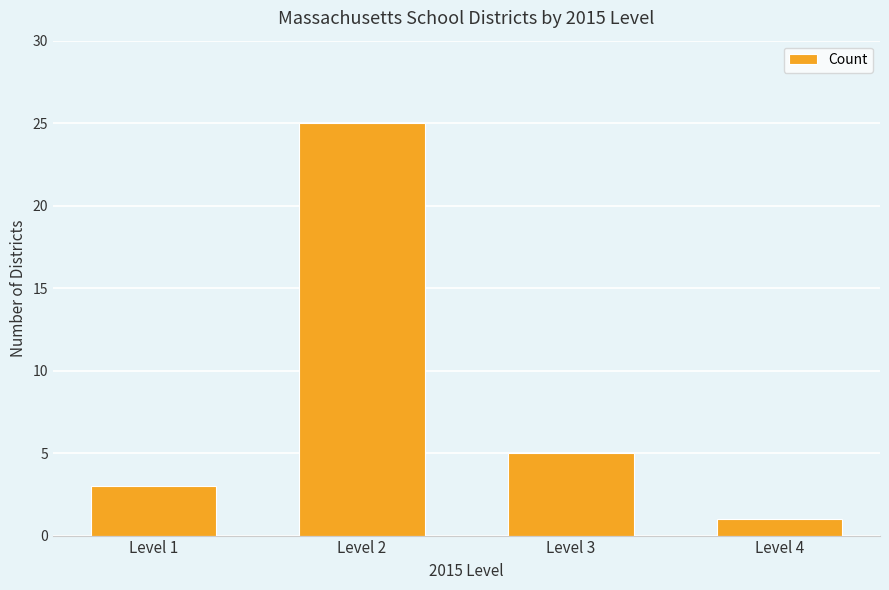

List the labels in order of value, smallest first.

Level 4, Level 1, Level 3, Level 2